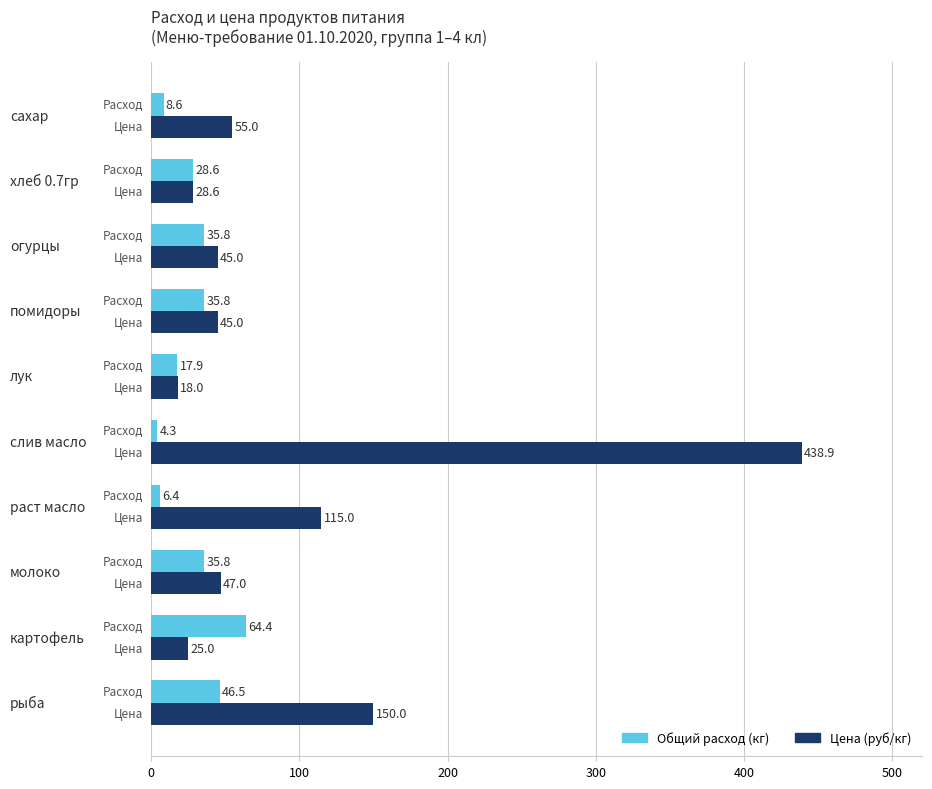

List the series in order of their overall mean, lowest first.

Общий расход (кг), Цена (руб/кг)